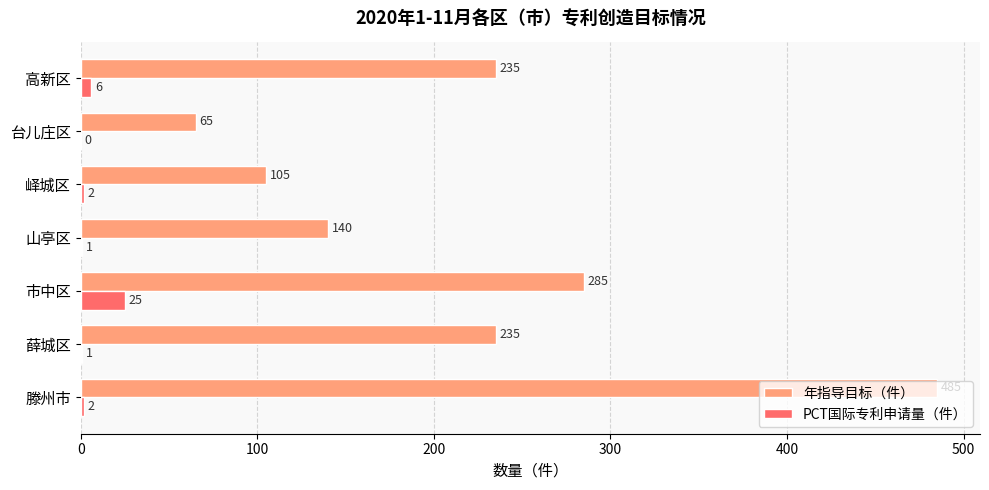

How many categories are shown in the chart?

7